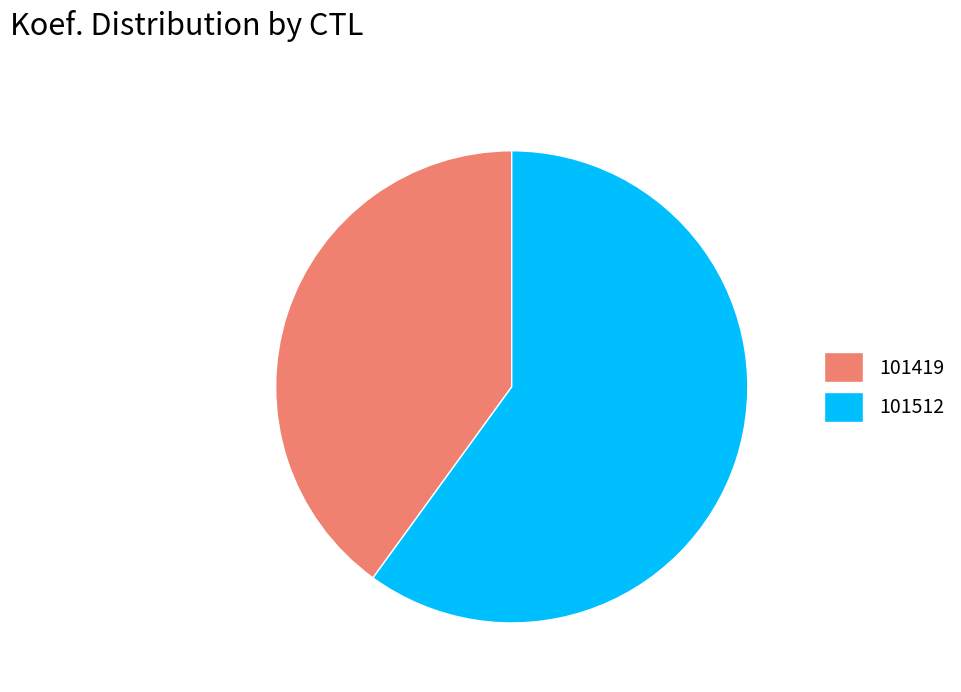

True or false: 101512 accounts for 66% of the total.

False